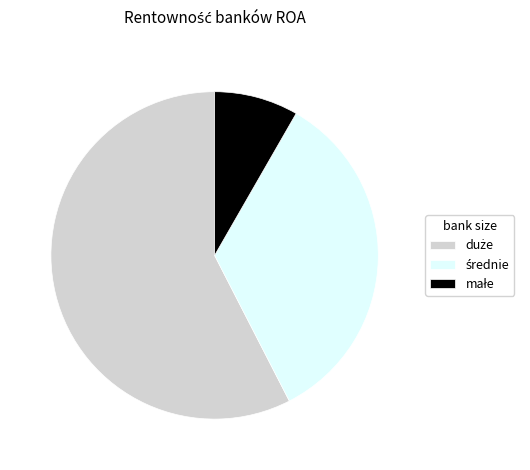

Is there a majority slice in this chart?

Yes